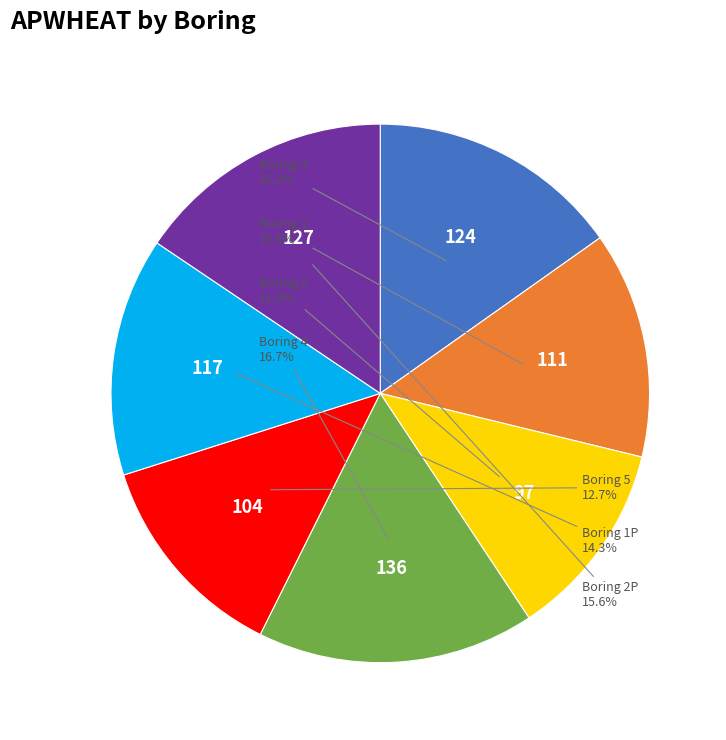

What is the smallest slice in the pie chart?

Boring 2